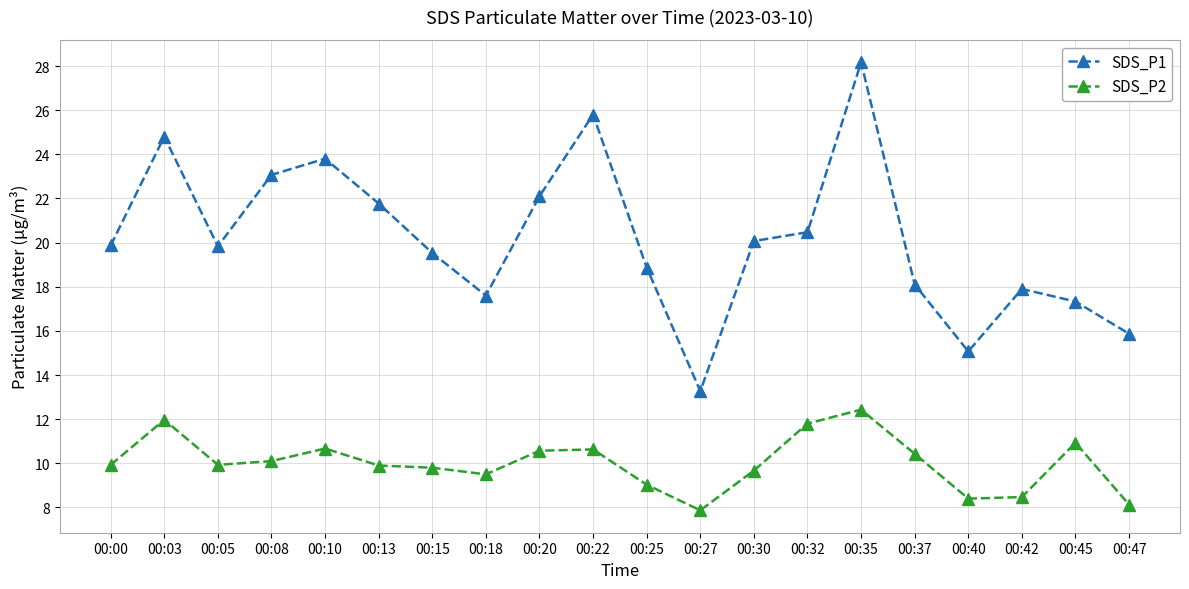

Is this an area chart (filled region under the line)?

No